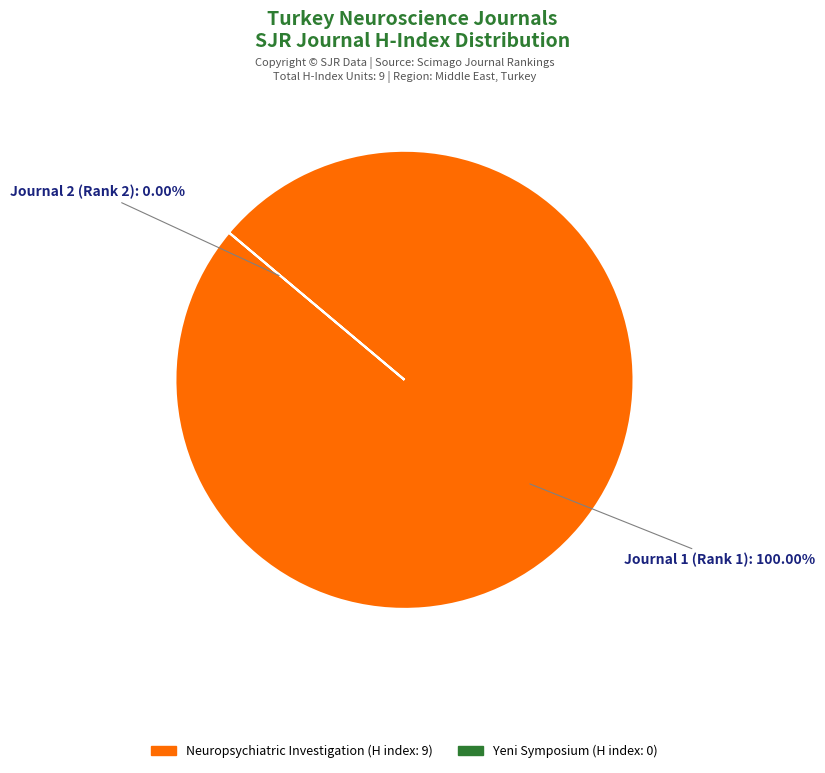

To the nearest percent, what is the difference between the Yeni Symposium and Neuropsychiatric Investigation slice percentages?

100%